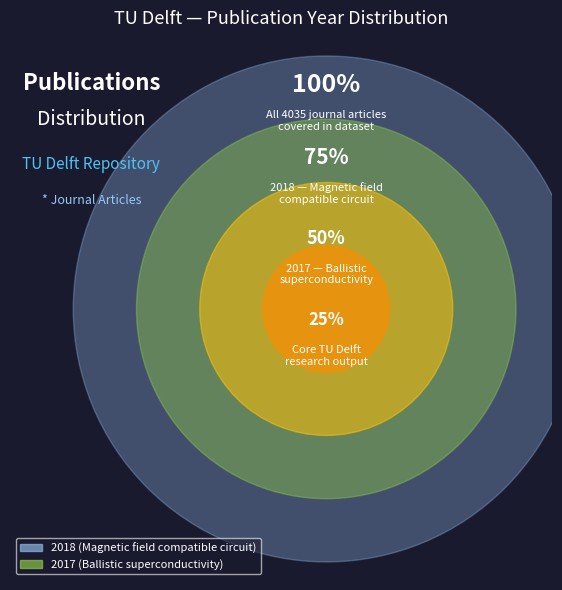

To the nearest percent, what portion does 2017 (Ballistic superconductivity) represent?

50%